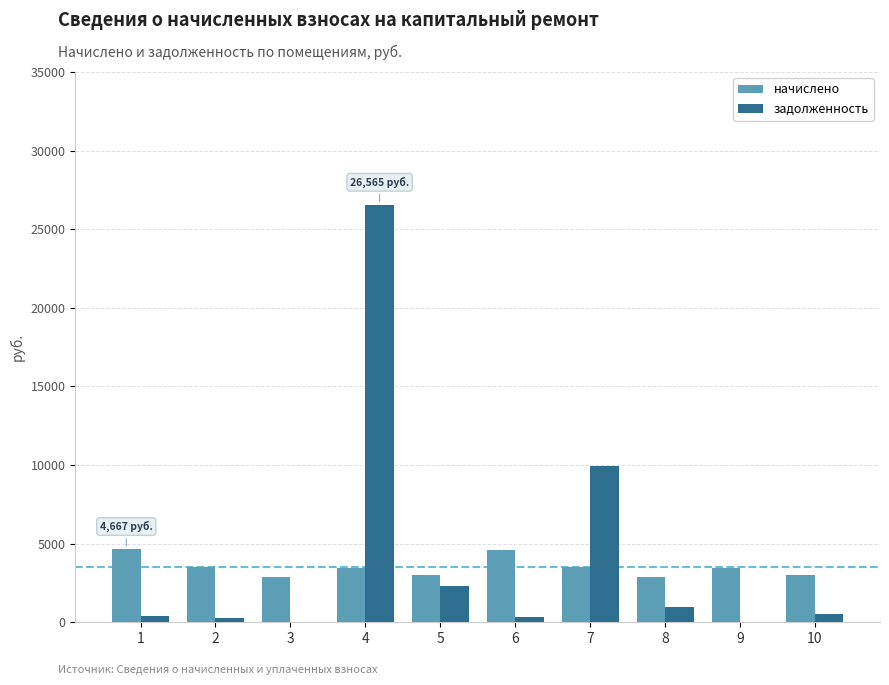

Is the value of задолженность at 3 greater than the value of начислено at 1?

No